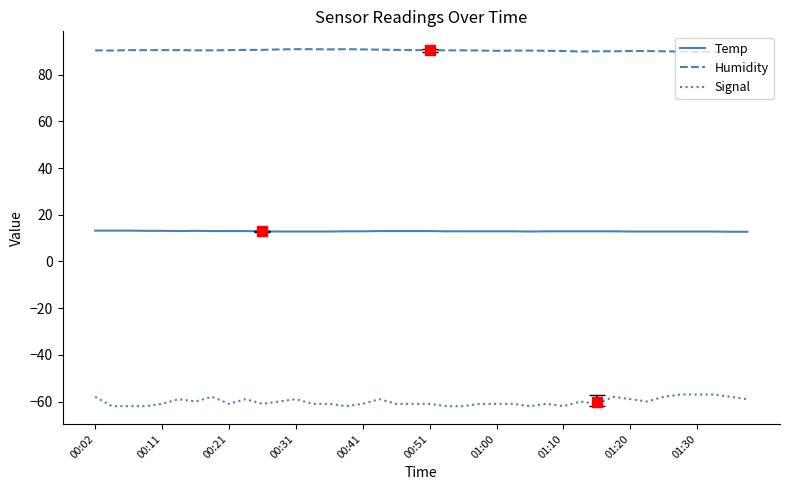

Rank the series by their average value, from lowest to highest.

Signal, Temp, Humidity